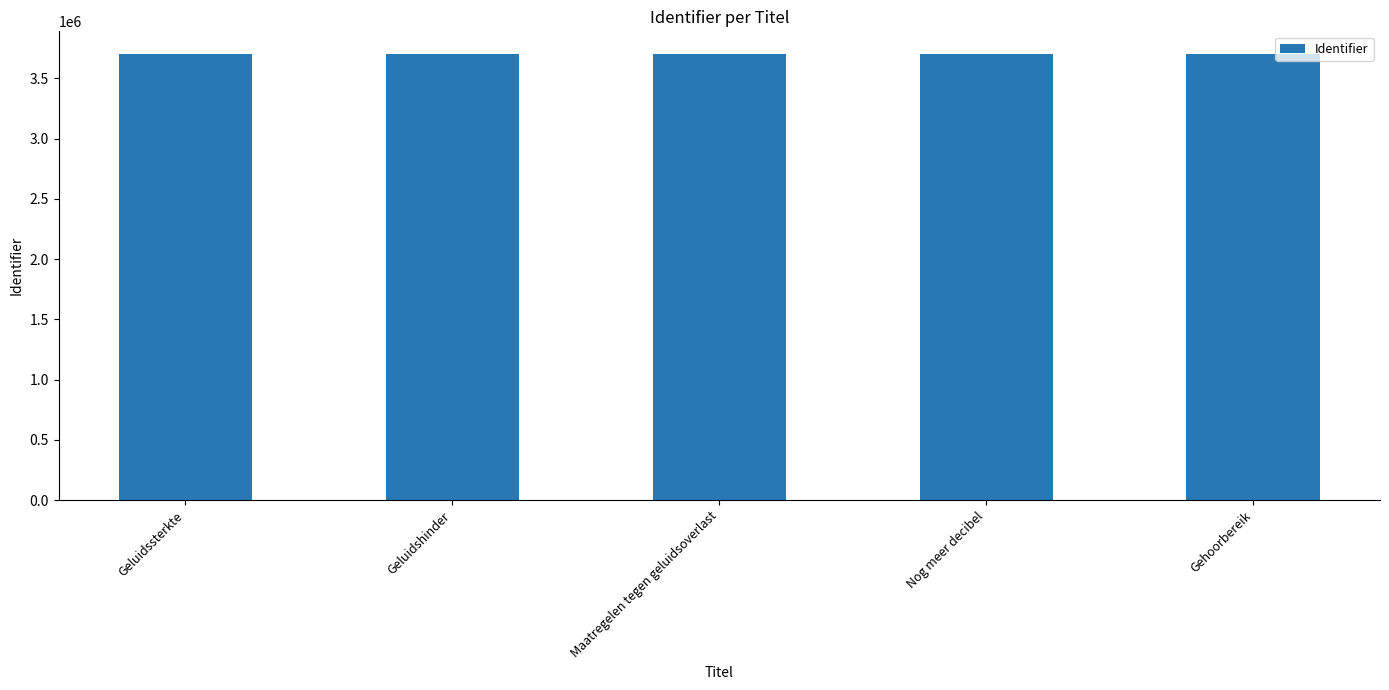

What is the difference between the maximum and minimum values?

10